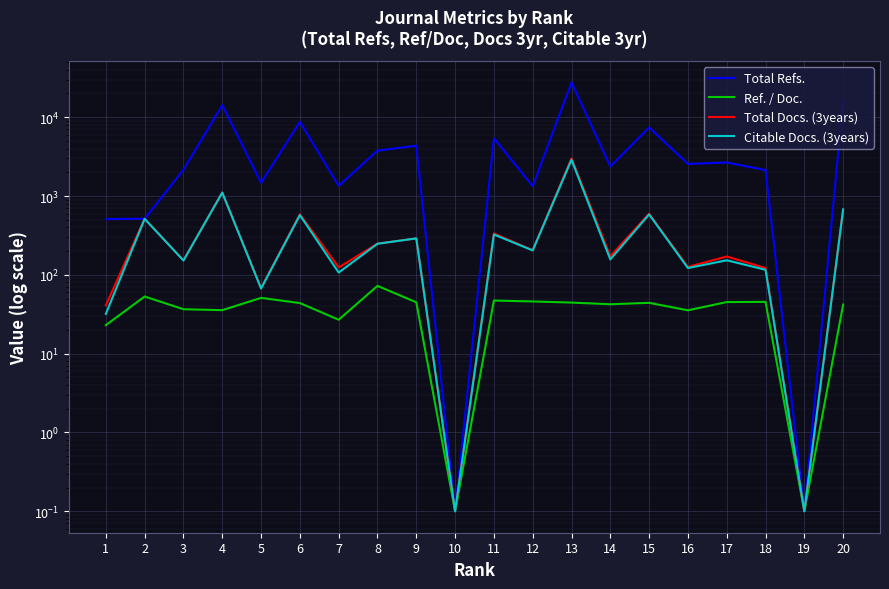

True or false: Total Refs. and Ref. / Doc. cross at least once.

False